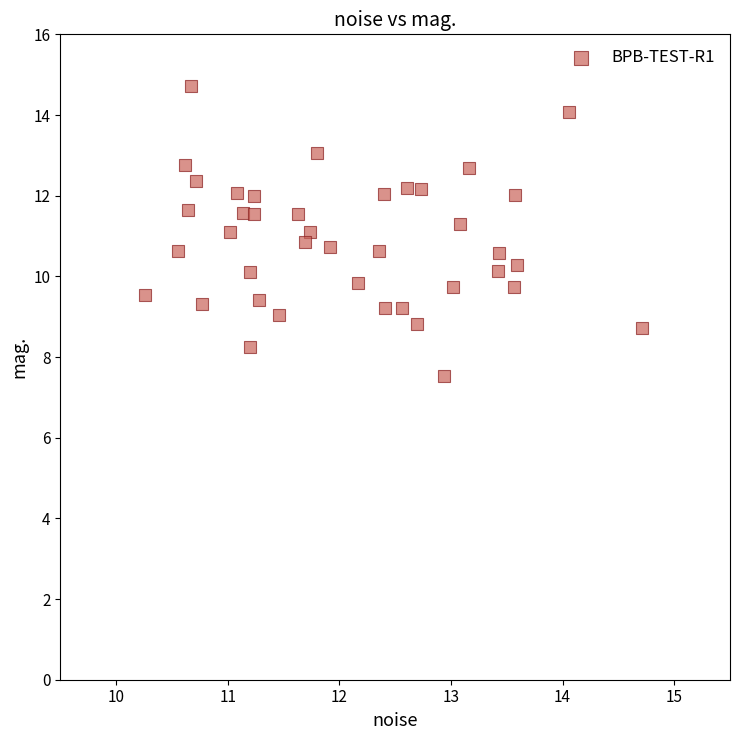

What is the range of X values (max minus min)?

4.5